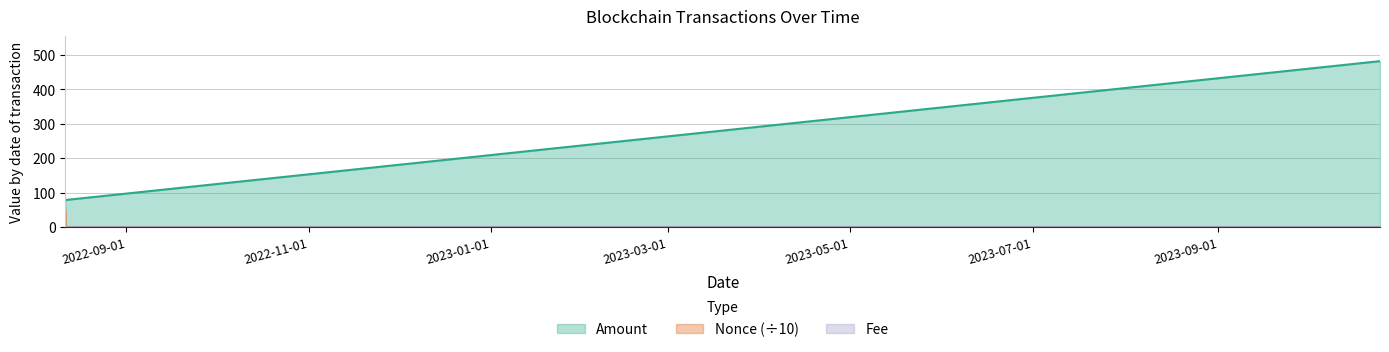

What is the maximum value for Amount?

482.0